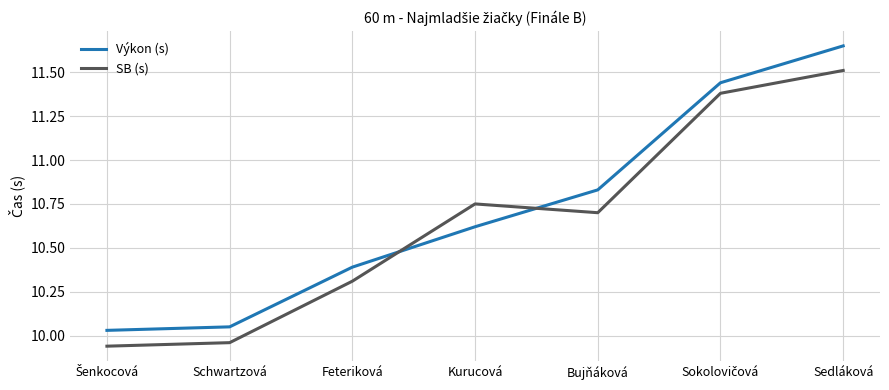

True or false: Výkon (s) and SB (s) intersect in this chart.

True